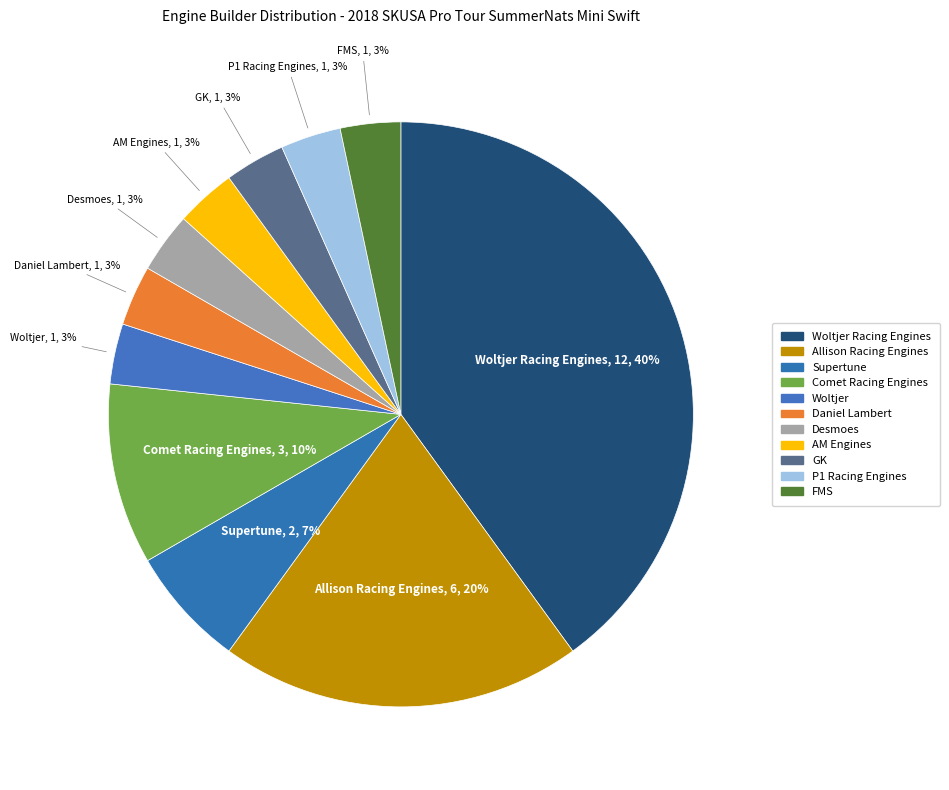

Which slice is the largest?

Woltjer Racing Engines